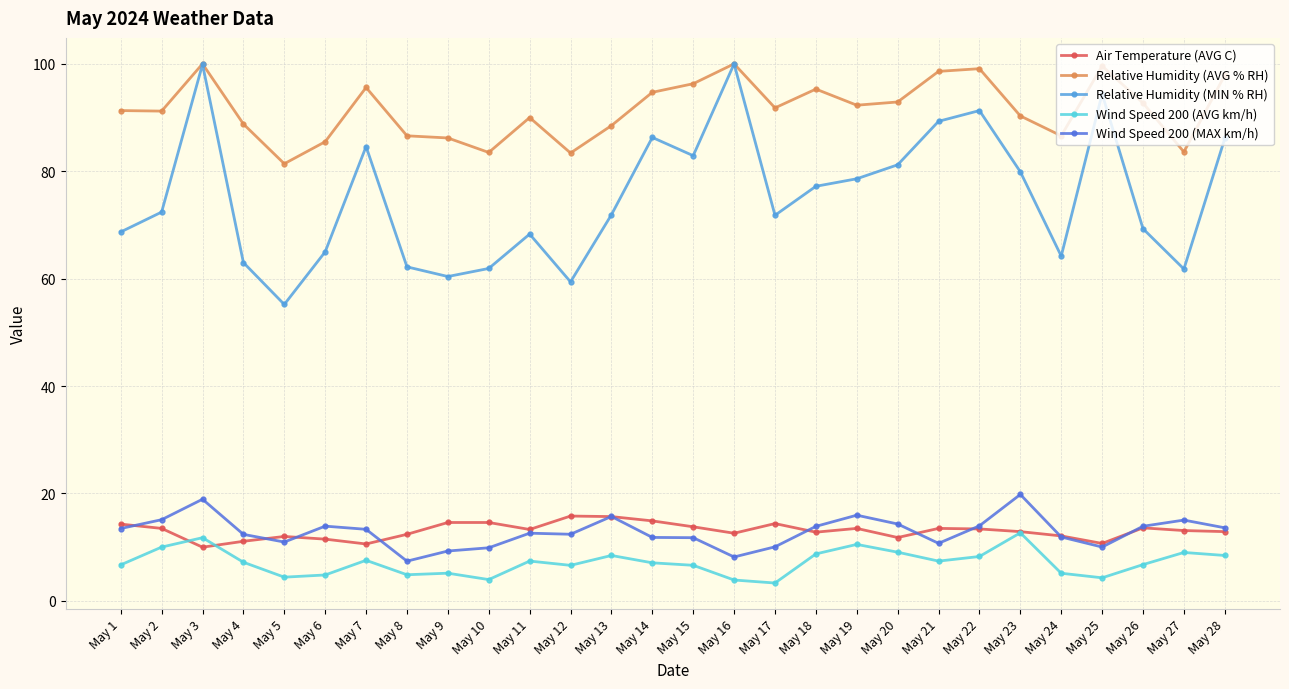

What is the minimum value shown in the chart?

3.3